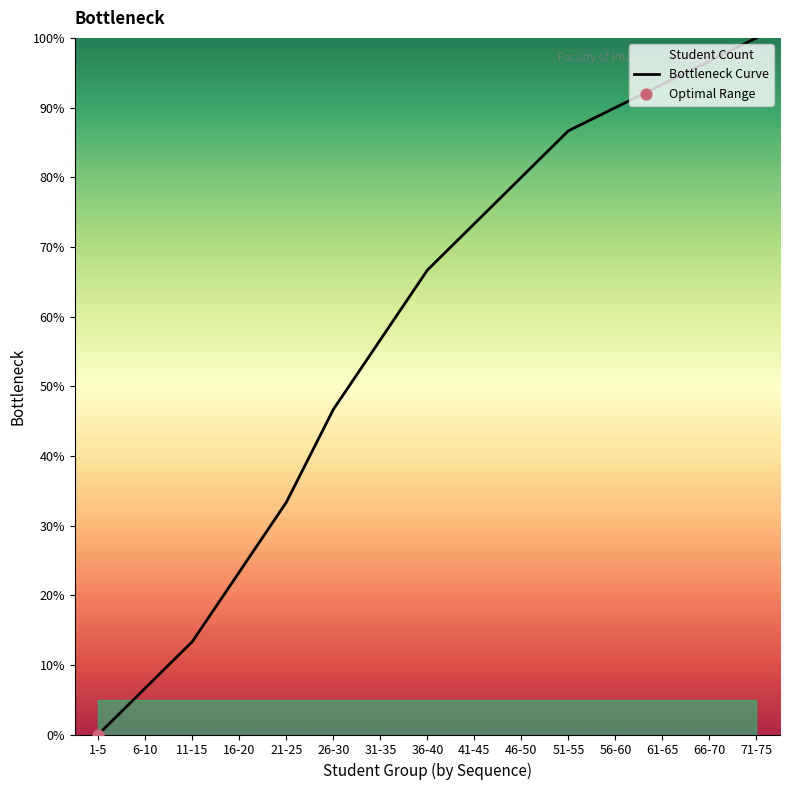

Which has a higher value, 31-35 or 51-55?

51-55